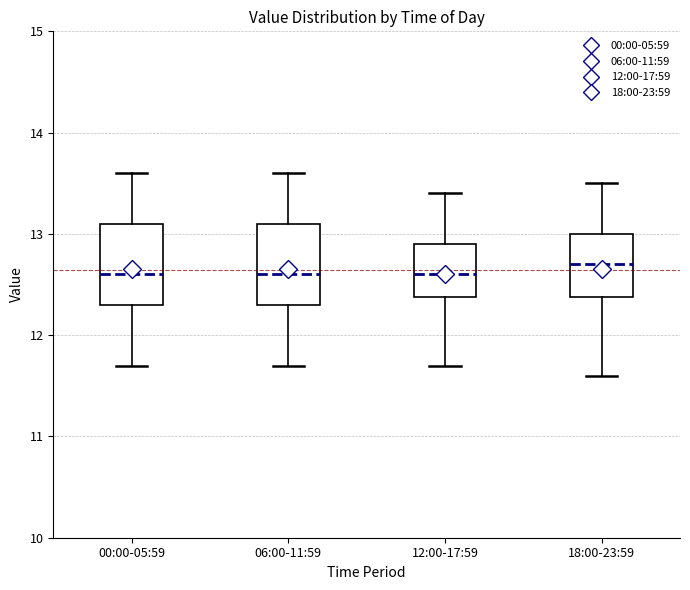

Where does the median line of the box for 12:00-17:59 sit on the y-axis? The values are not printed on the chart, so give them approximately, as read against the axis.

12.6